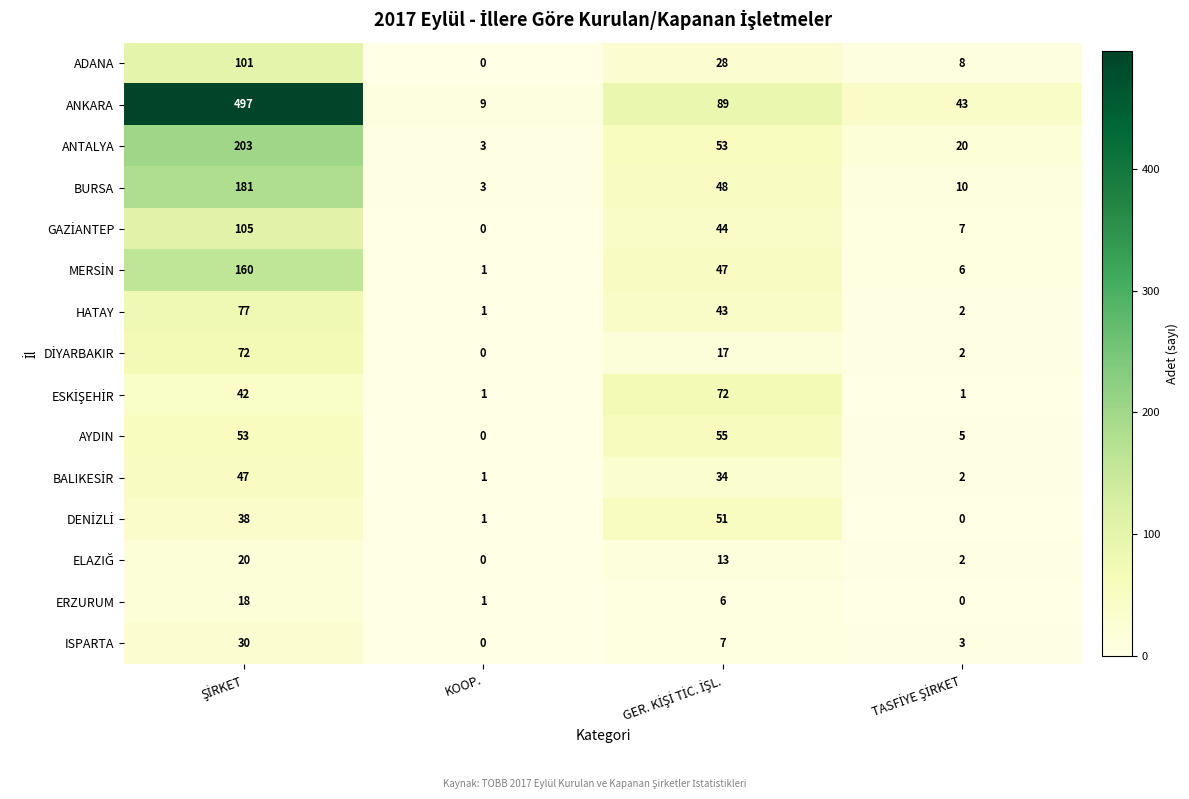

What is the difference between the maximum and second lowest values in the HATAY series?

75